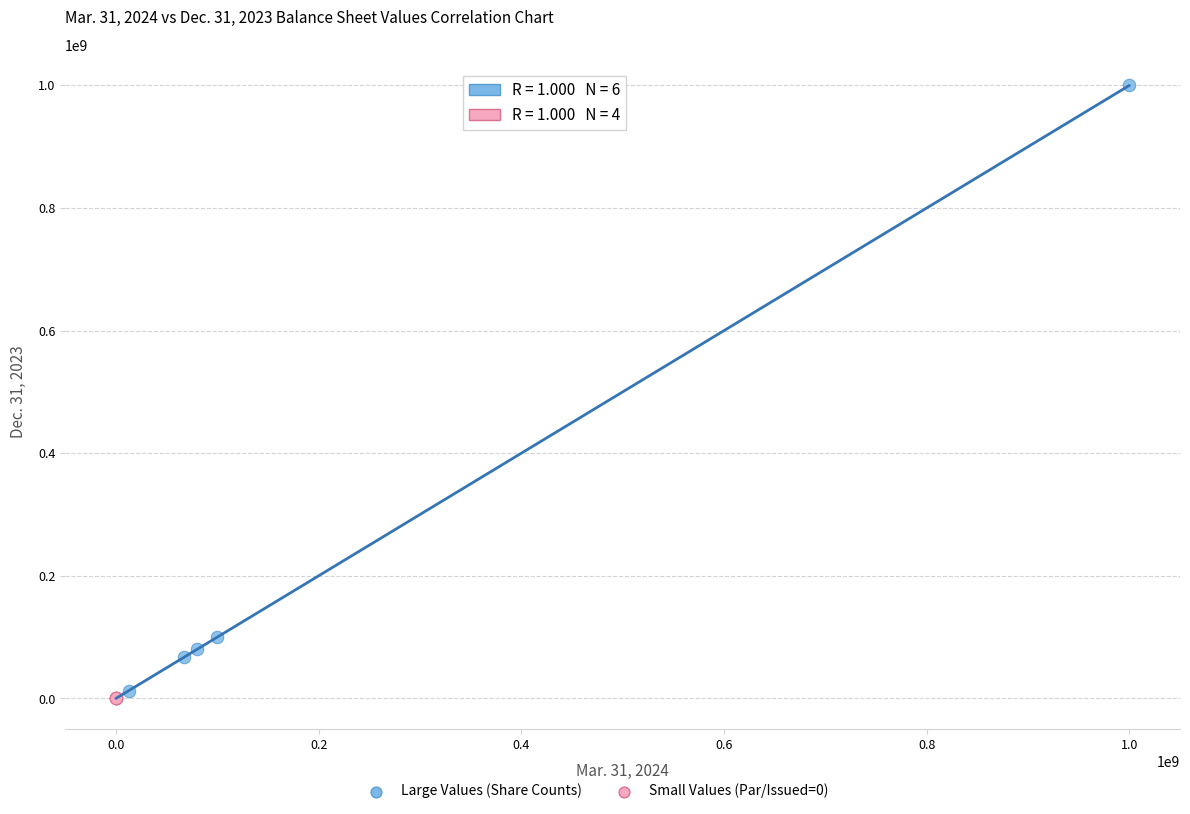

Which series has the widest spread of Y values?

Large Values (Share Counts)